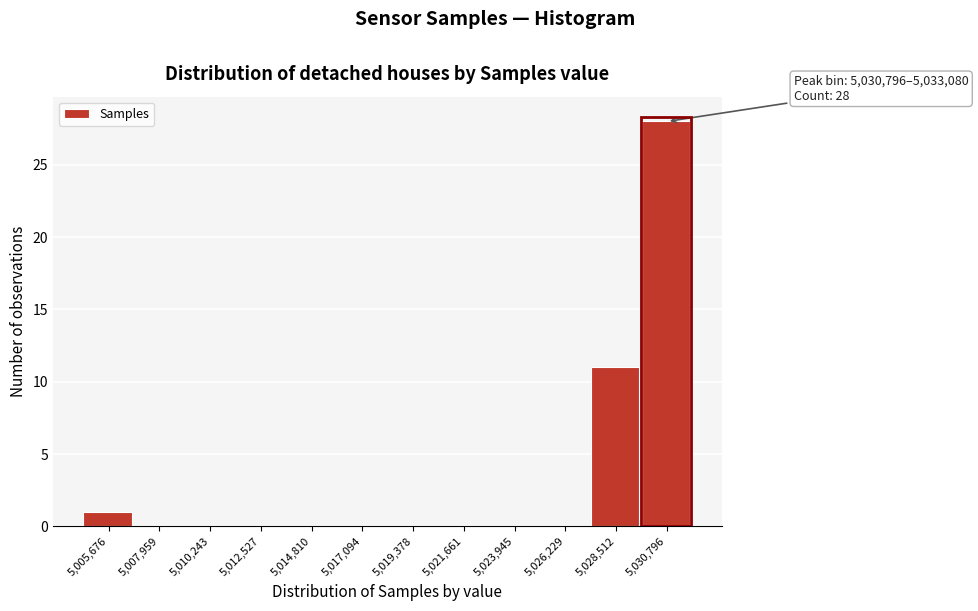

Reading right to left, what are all the values shown in this chart?

5,030,796=28	5,028,512=11	5,026,229=0	5,023,945=0	5,021,661=0	5,019,378=0	5,017,094=0	5,014,810=0	5,012,527=0	5,010,243=0	5,007,959=0	5,005,676=1